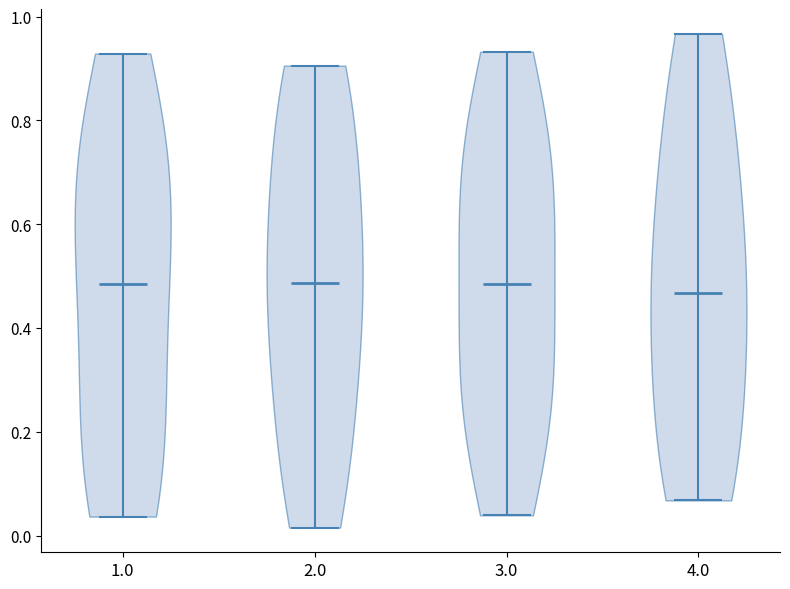

Reading left to right, read every violin against the y-axis: where its median line is, and the lowest and highest points it reaches. The values are not printed on the chart, so give them approximately, as read against the axis.

1.0: median line 0.48, lowest point 0.04, highest point 0.92
2.0: median line 0.48, lowest point 0.02, highest point 0.90
3.0: median line 0.48, lowest point 0.04, highest point 0.94
4.0: median line 0.46, lowest point 0.06, highest point 0.96